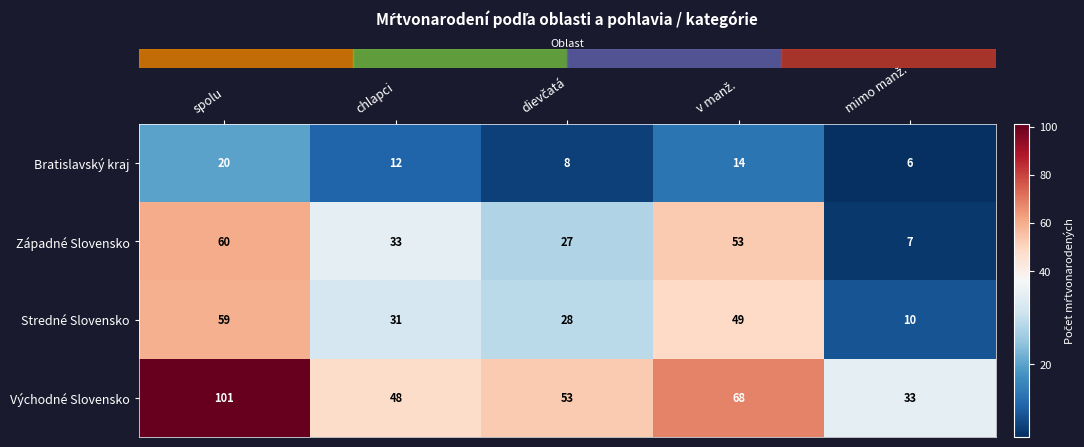

Reading right to left, what are all the values shown in this chart?

Bratislavský kraj: 6	14	8	12	20
Západné Slovensko: 7	53	27	33	60
Stredné Slovensko: 10	49	28	31	59
Východné Slovensko: 33	68	53	48	101